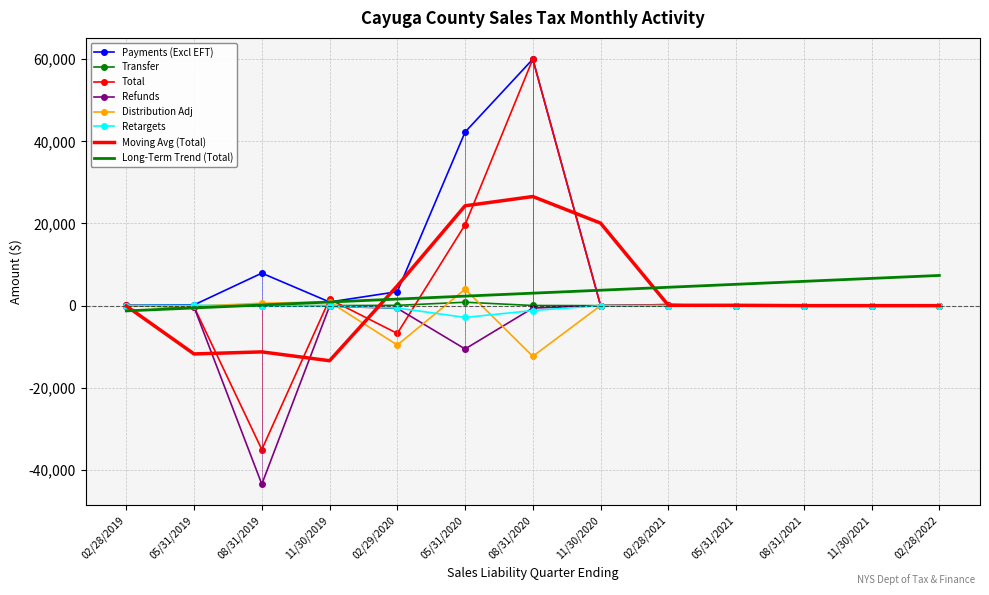

True or false: Transfer and Refunds cross at least once.

False